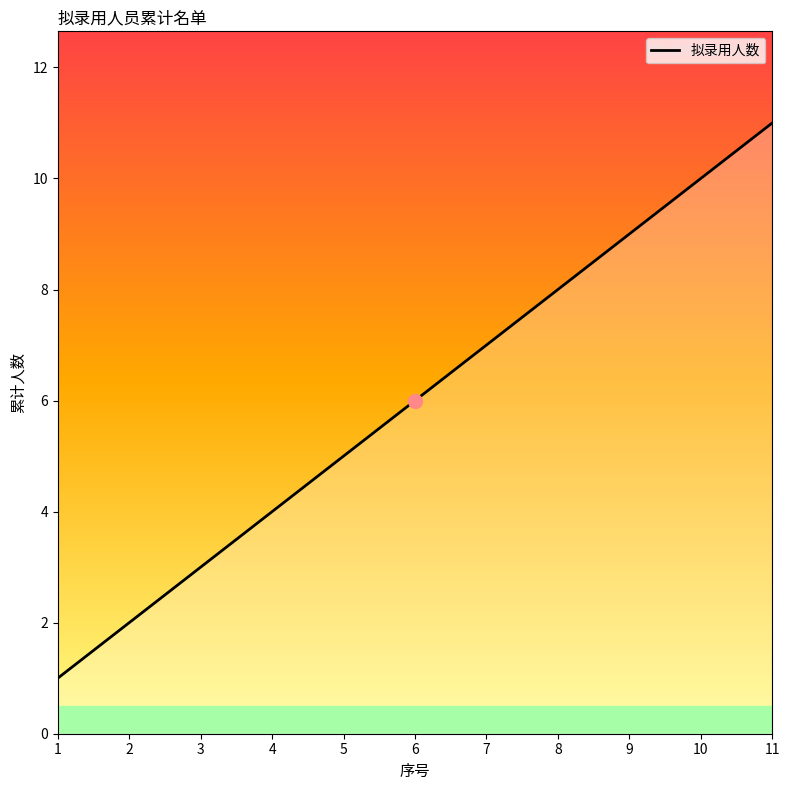

What is the sum of all values?

66